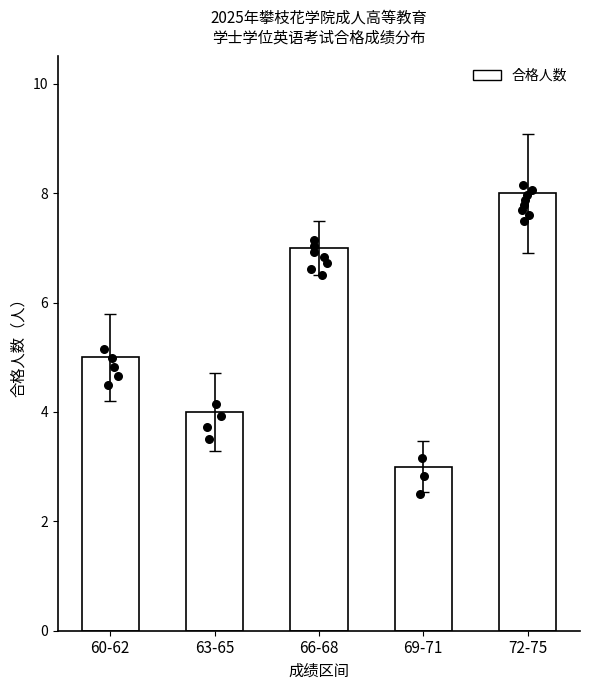

What is the ratio of the value at 69-71 to the value at 63-65?

0.8